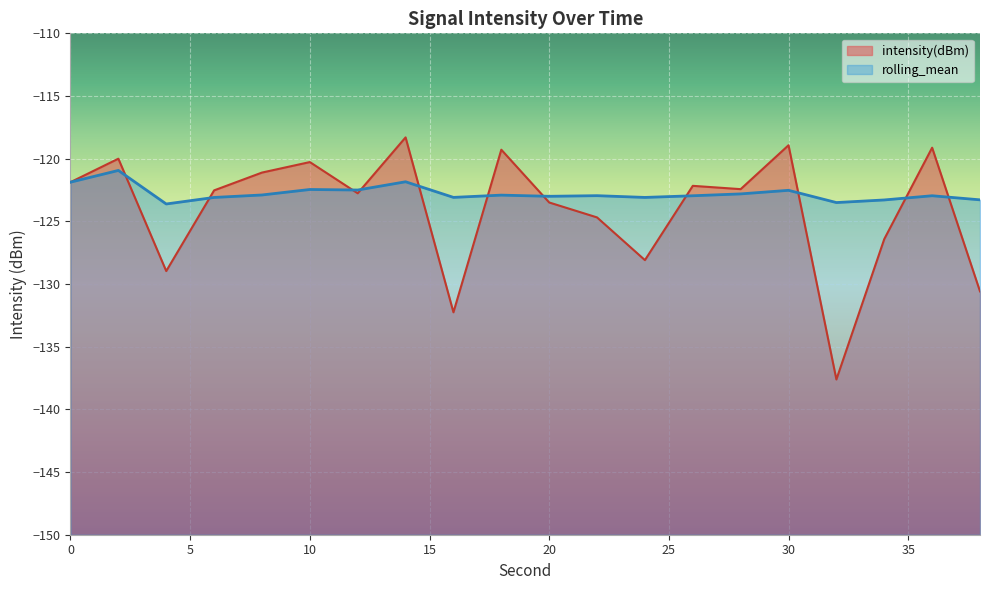

Rank the categories by rolling_mean value from lowest to highest.

4, 32, 34, 38, 6, 24, 16, 20, 26, 36, 22, 18, 8, 28, 30, 12, 10, 0, 14, 2